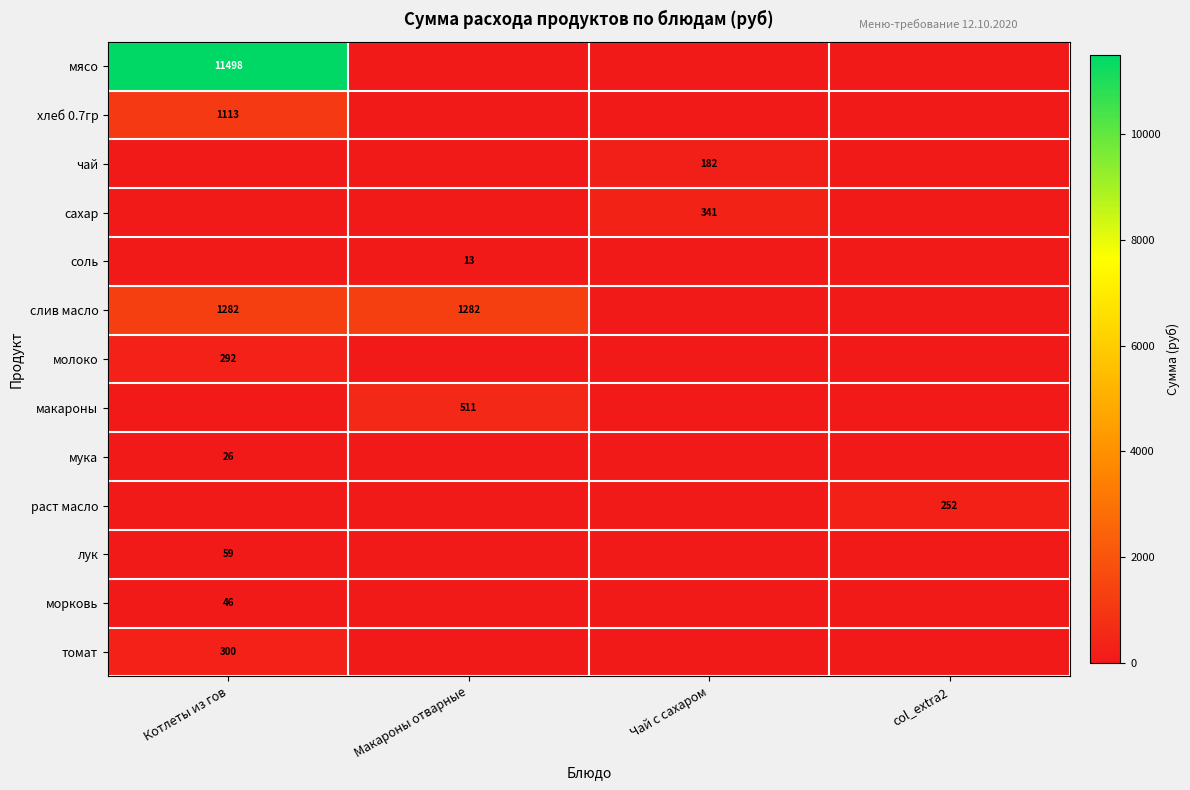

Is it true that мясо equals 11498 at Котлеты из гов?

True